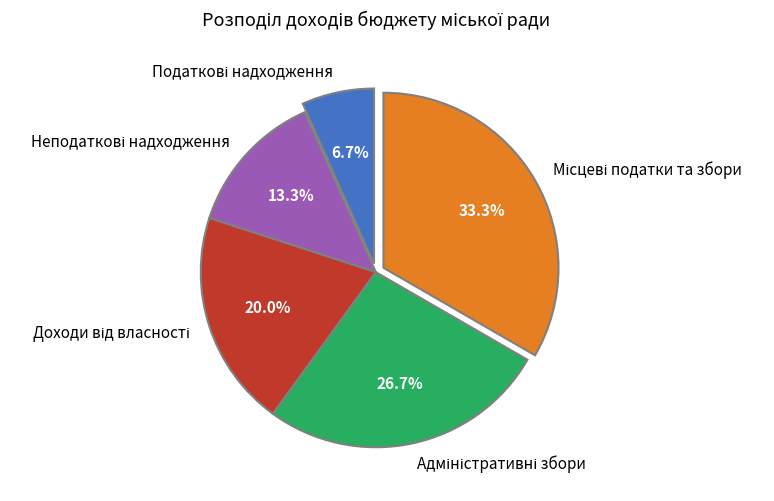

How many slices are in this pie chart?

5